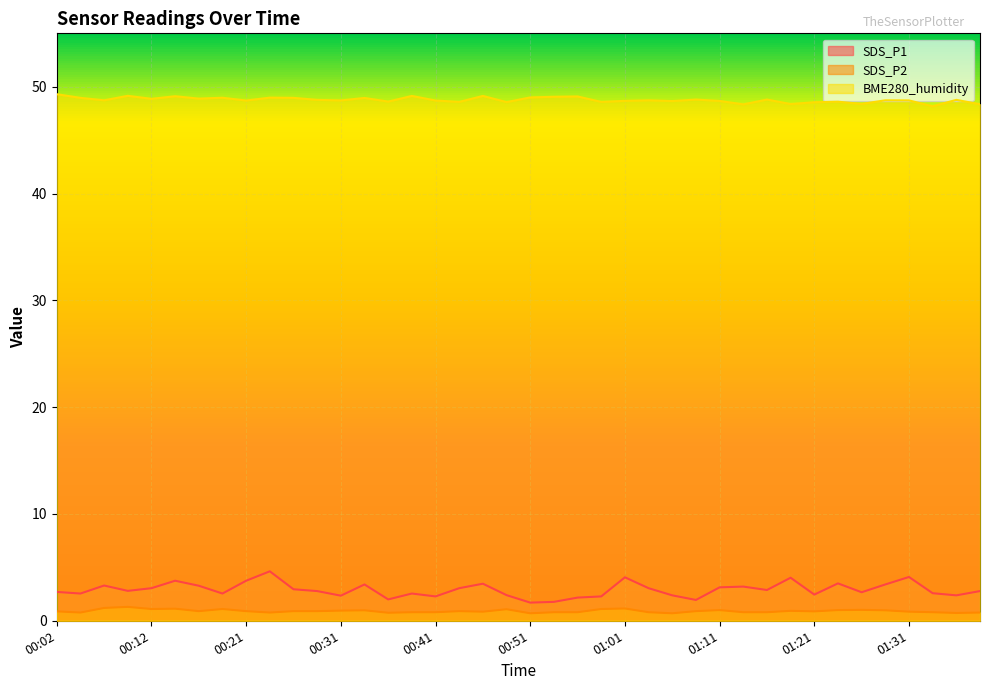

What is the total value across all series at 00:49?

52.0